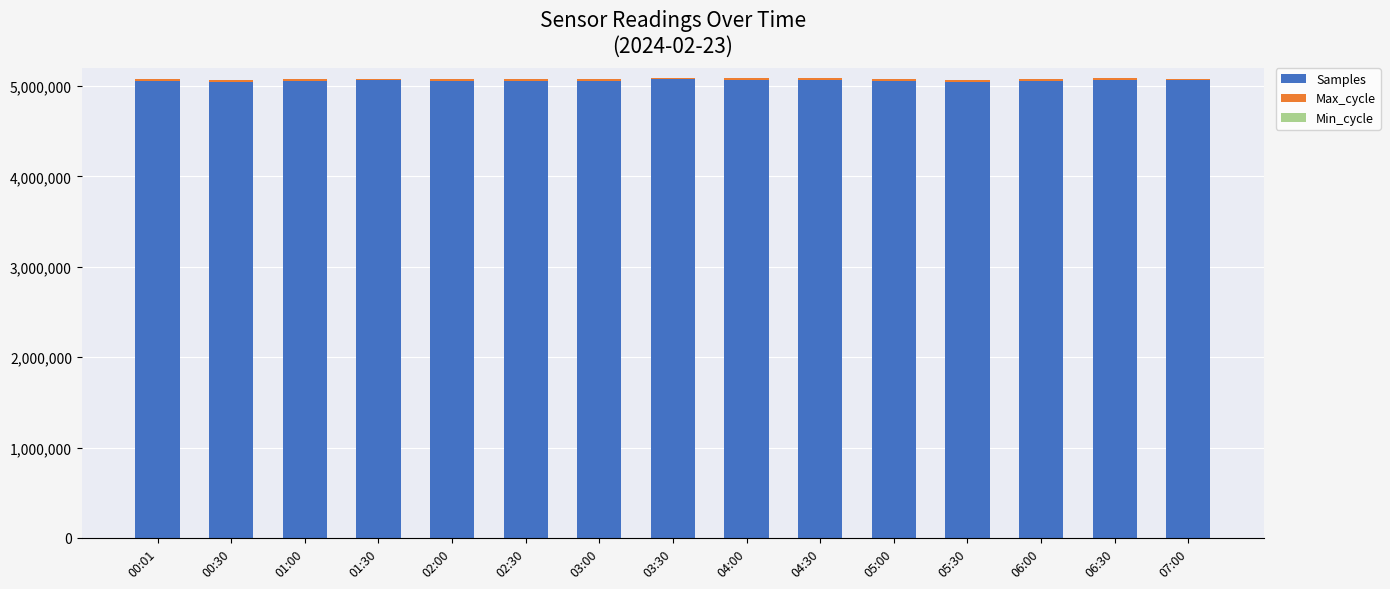

Where is Min_cycle nearest to the value 28?

00:01